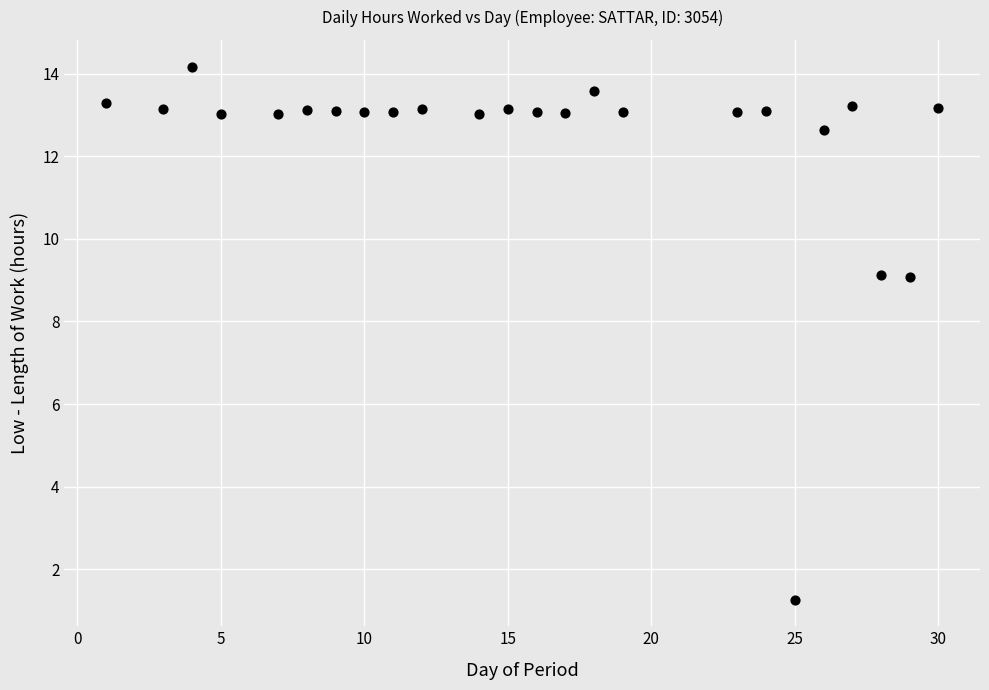

What is the range of X values (max minus min)?

29.0